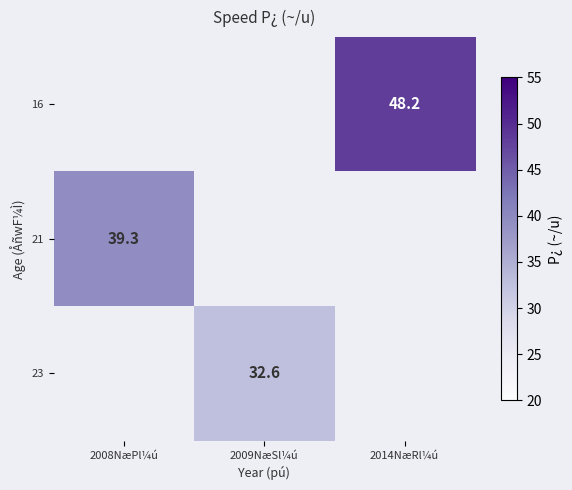

How many values in the 23 series exceed 32?

1